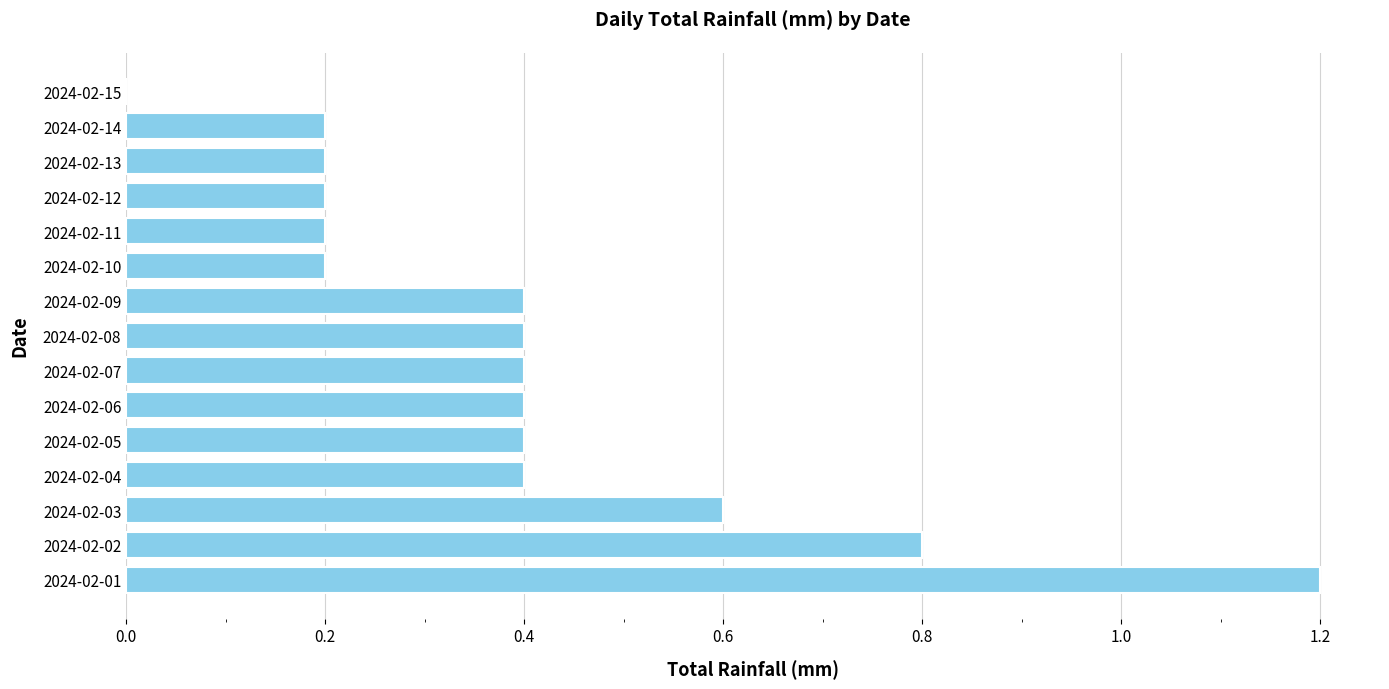

Does the chart contain stacked bars?

No